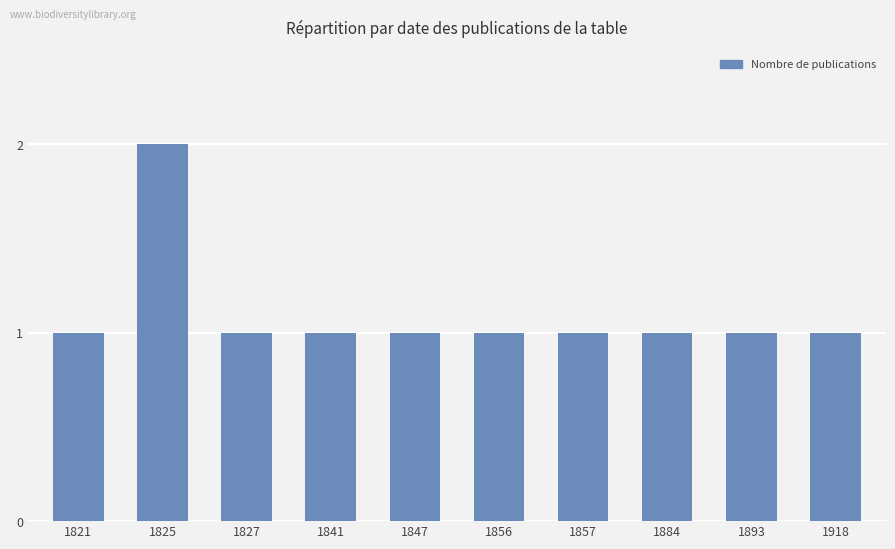

What value does the data have at 1825?

2